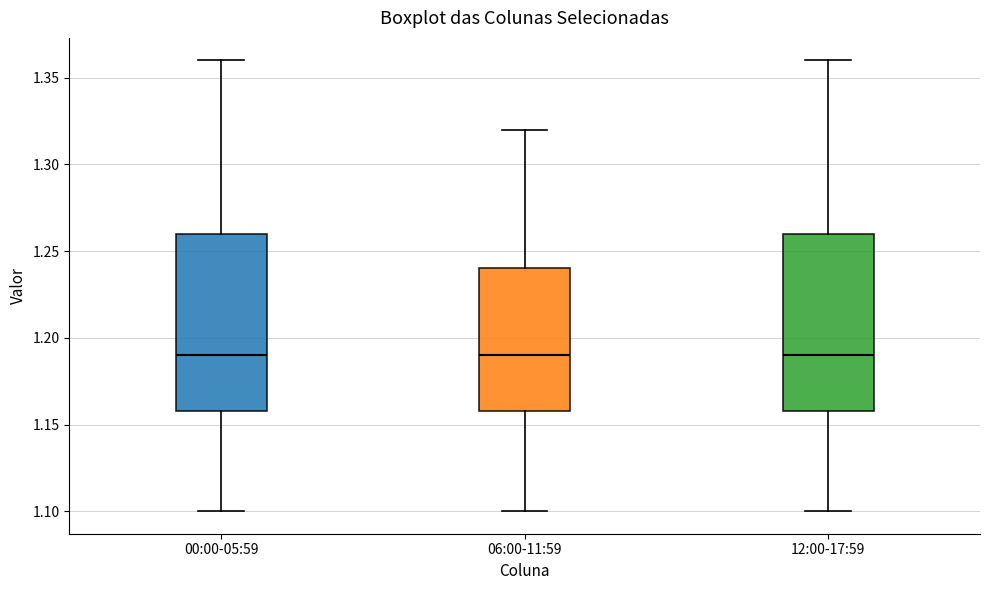

Where does the upper whisker of the box for 12:00-17:59 end on the y-axis? The values are not printed on the chart, so give them approximately, as read against the axis.

1.36